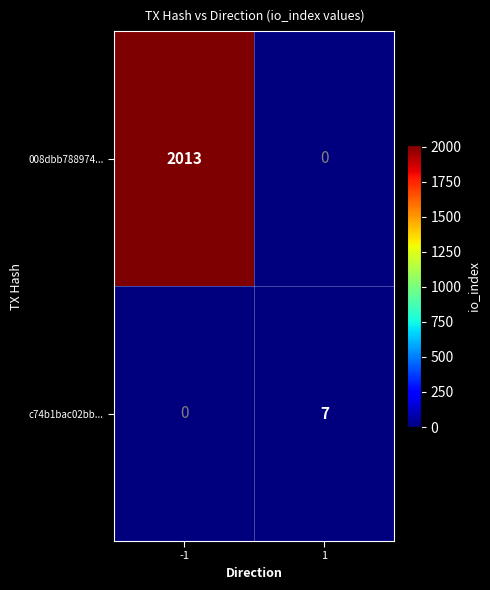

What is the approximate value of c74b1bac02bb... at 1?

7